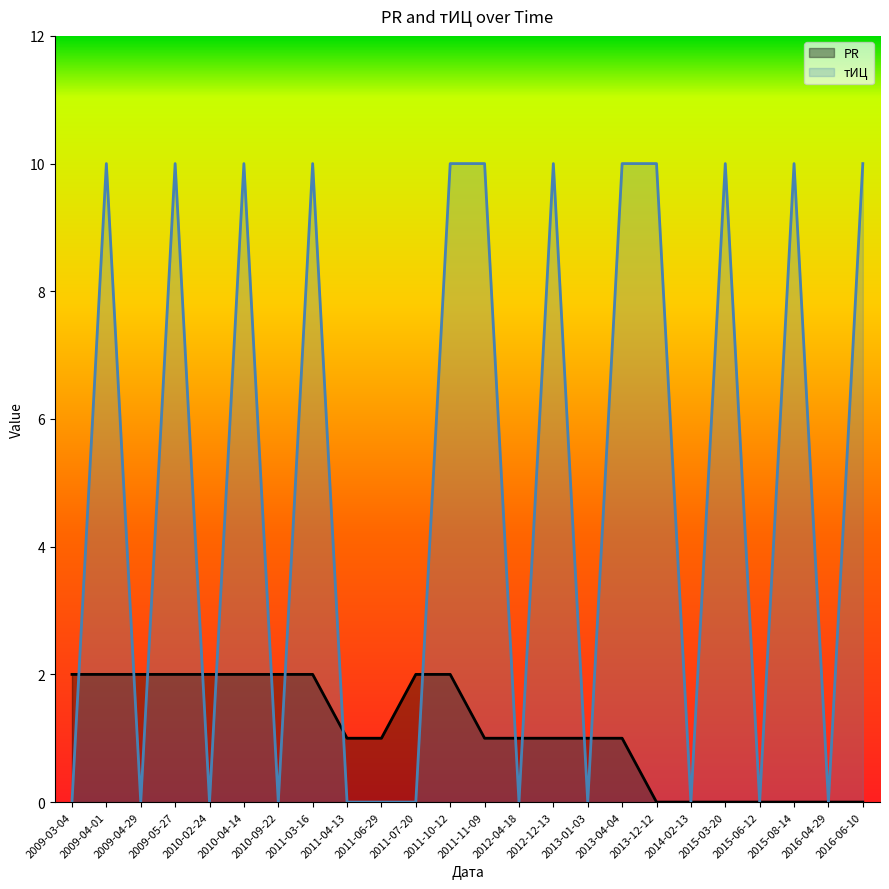

What is the maximum value for тИЦ?

10